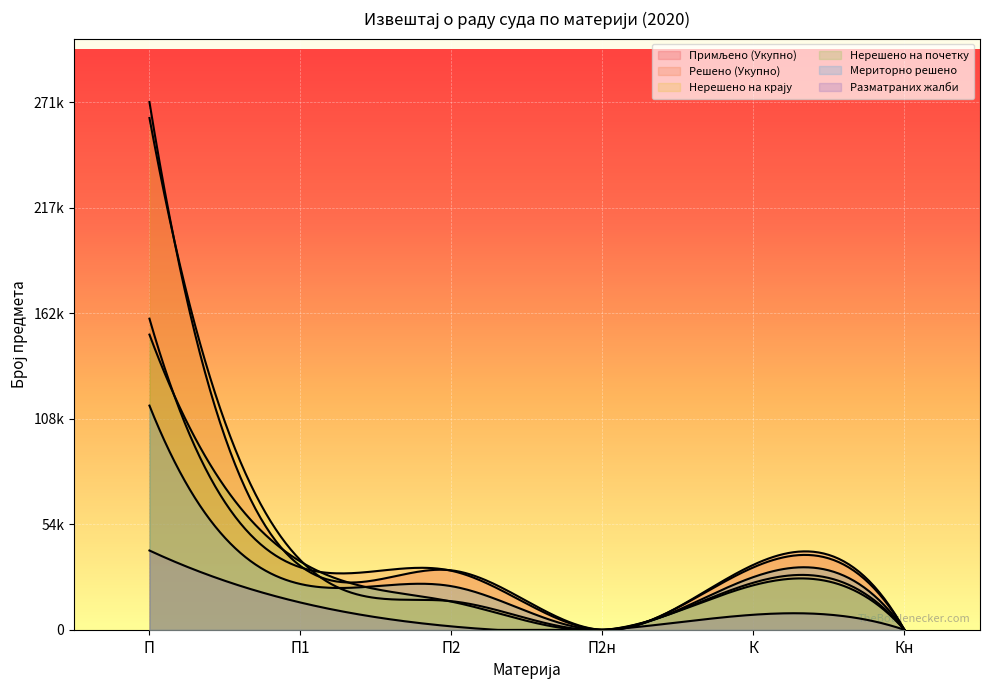

What is the label of the 5th point from the left?

К